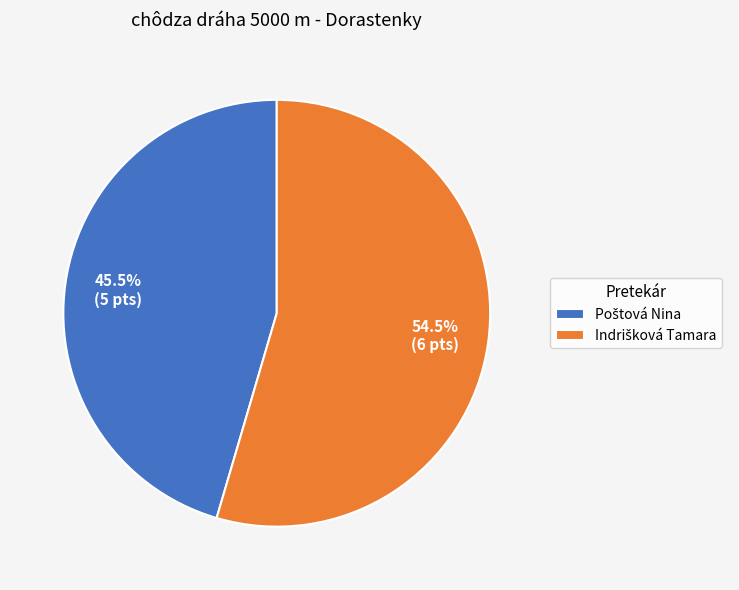

Count the number of slices in the pie.

2